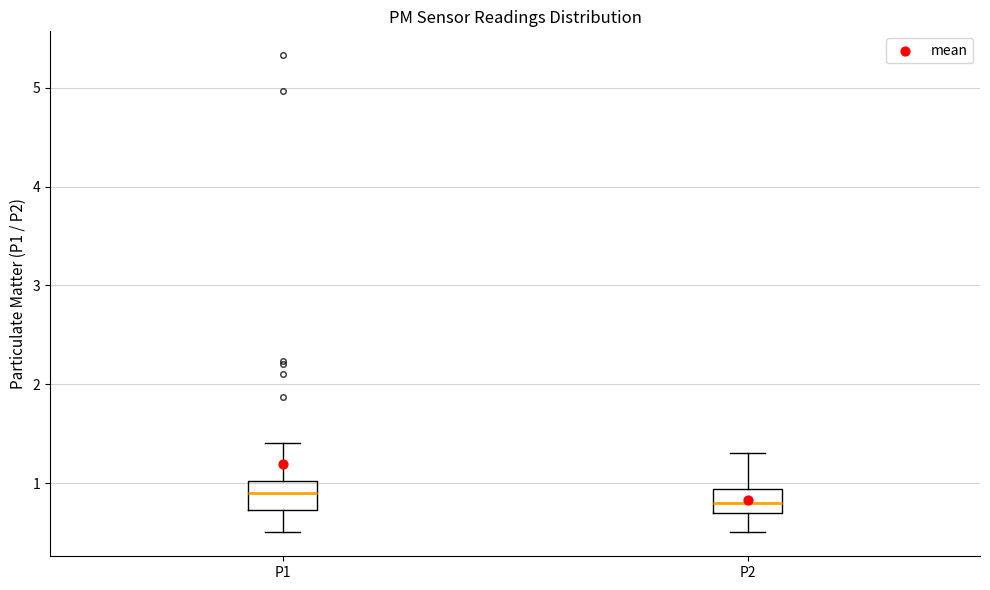

Reading left to right, transcribe this box plot: for each box, give where its median line is, the range the box spans, and where its two whiskers end, as read against the y-axis. The values are not printed on the chart, so give them approximately, as read against the axis.

P1: median 0.9, box 0.7 to 1.0, whiskers 0.5 to 1.4
P2: median 0.8, box 0.7 to 0.9, whiskers 0.5 to 1.3